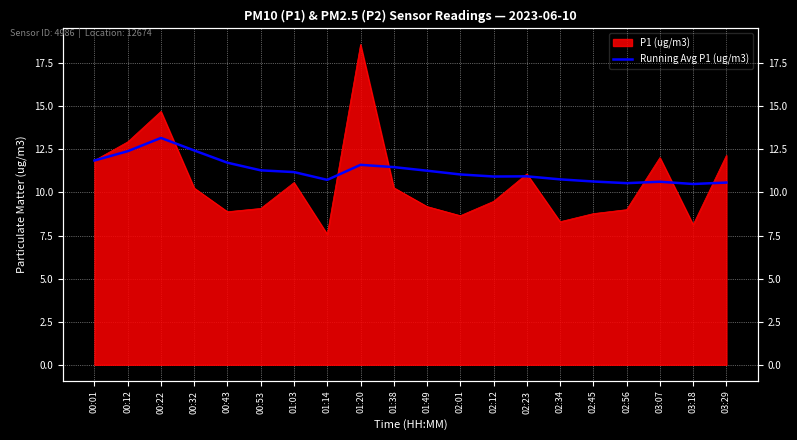

True or false: the data shows 16.1 at 02:12.

False